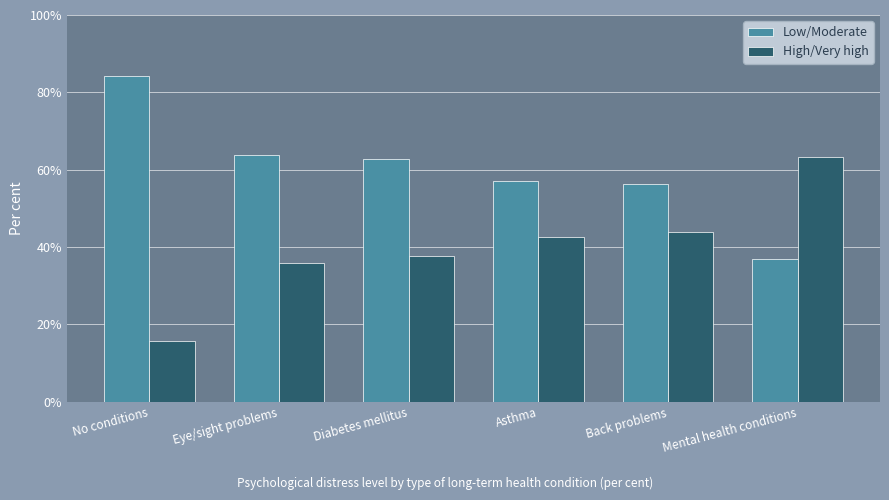

How many bars are there in each group?

2